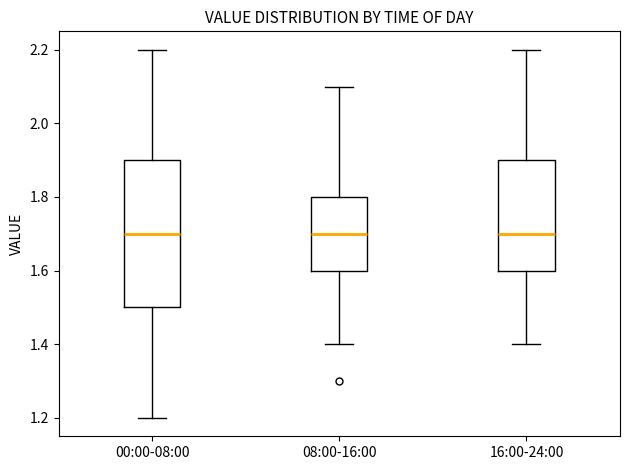

Reading left to right, read every box against the y-axis: the position of its median line, the range the box covers, and the ends of its whiskers. The values are not printed on the chart, so give them approximately, as read against the axis.

00:00-08:00: median 1.7, box 1.5 to 1.9, whiskers 1.2 to 2.2
08:00-16:00: median 1.7, box 1.6 to 1.8, whiskers 1.4 to 2.1
16:00-24:00: median 1.7, box 1.6 to 1.9, whiskers 1.4 to 2.2